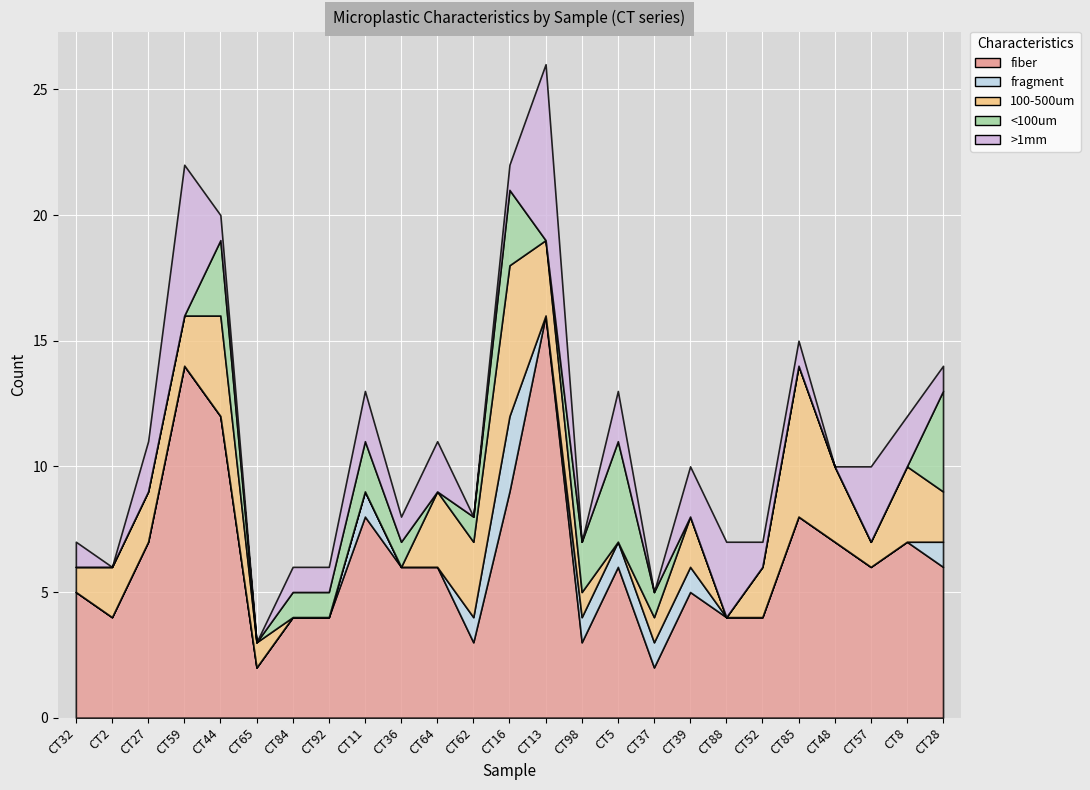

What is the sum of the fiber values at CT32 and CT16?

14